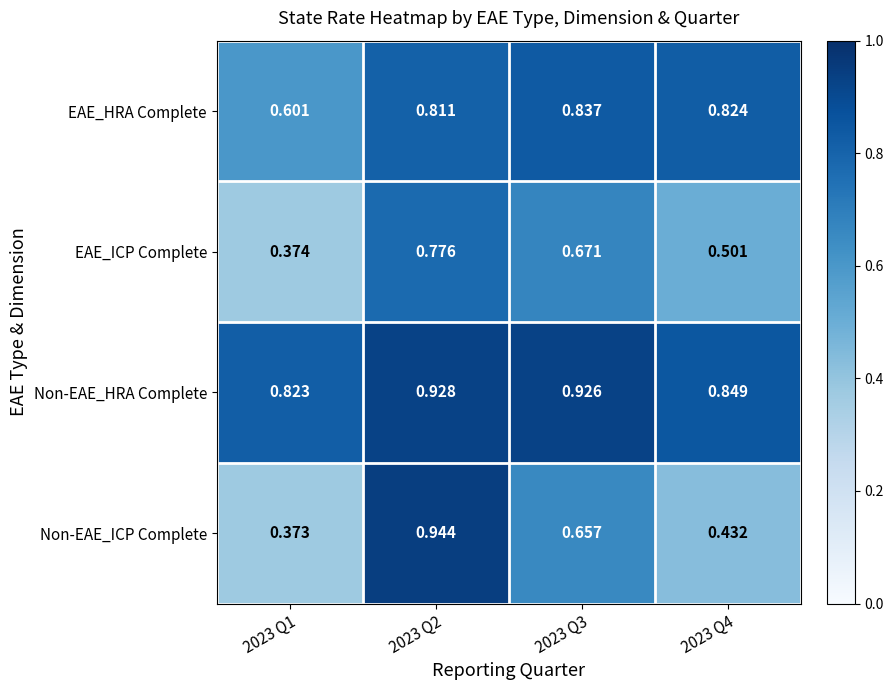

At which category is the sum across all series the highest?

2023 Q2